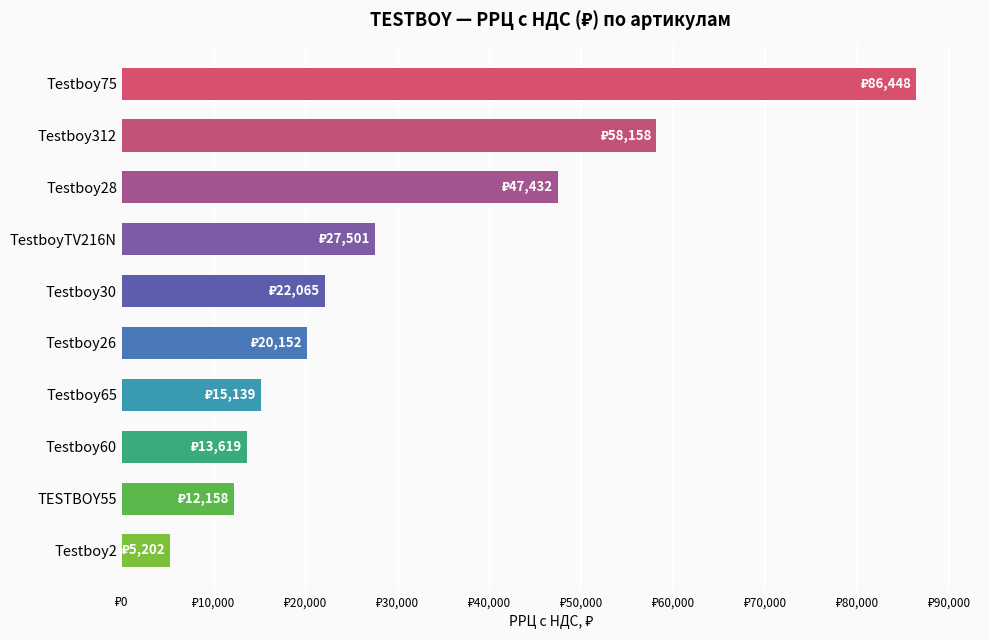

Which label corresponds to the smallest value in the chart?

Testboy2